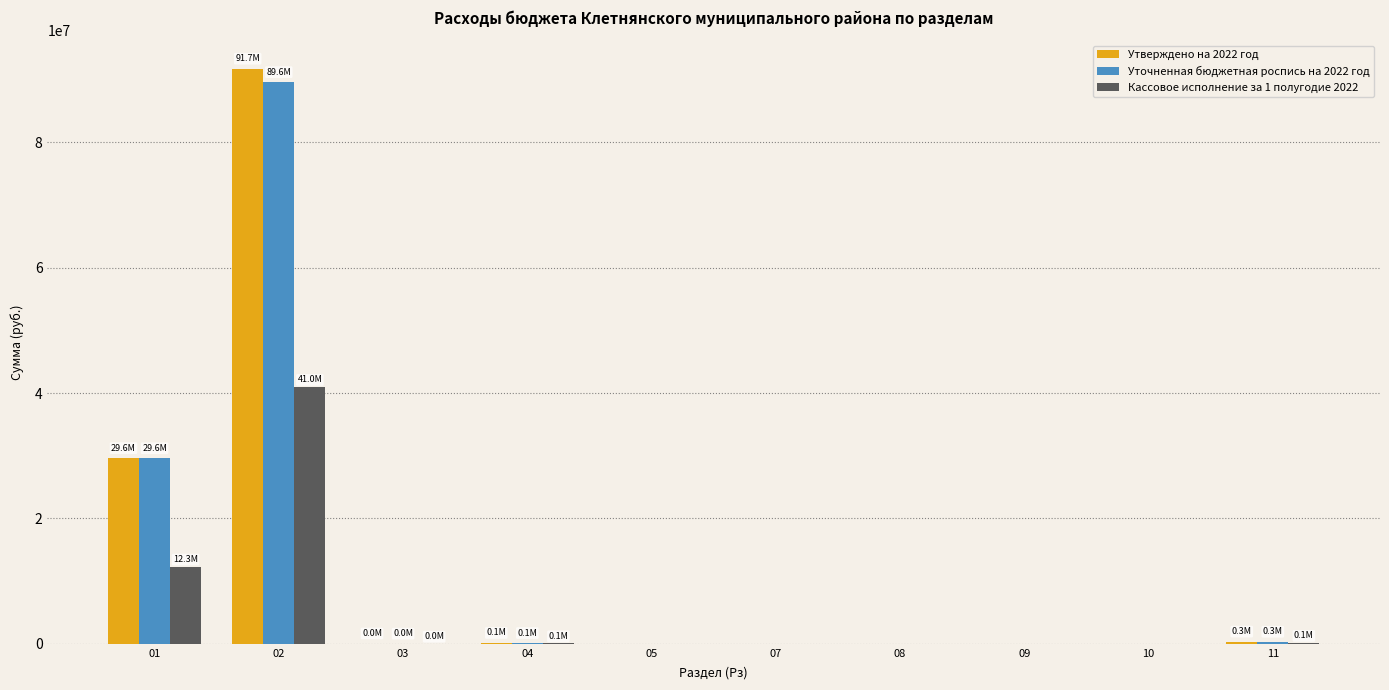

Which series has the widest spread of values?

Утверждено на 2022 год